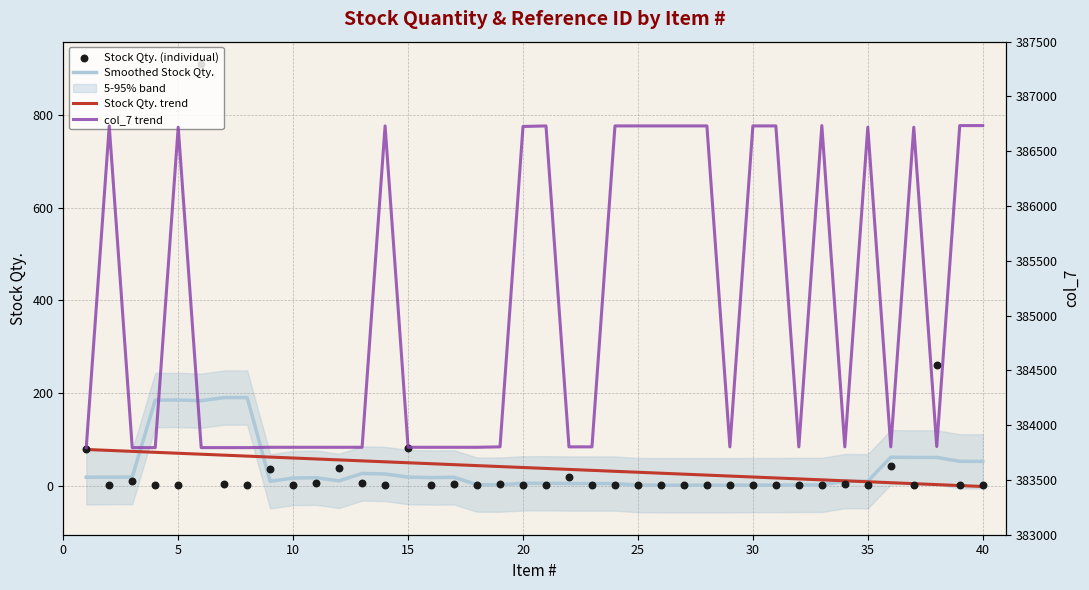

At how many categories does at least one series exceed 243876?

40